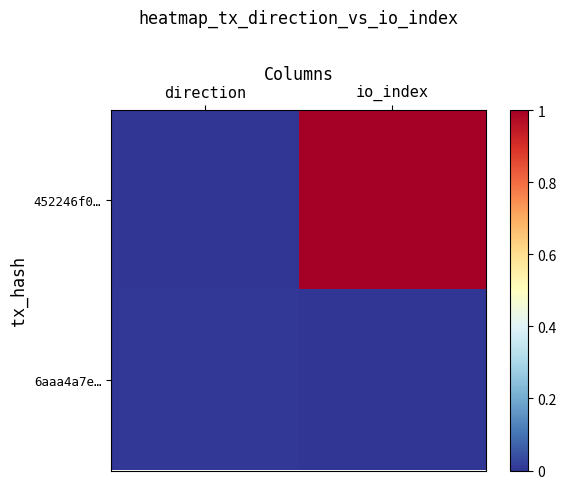

Reading right to left, extract all data points from this chart.

452246f0…: io_index=1.0	direction=0.0
6aaa4a7e…: io_index=0.0	direction=0.0